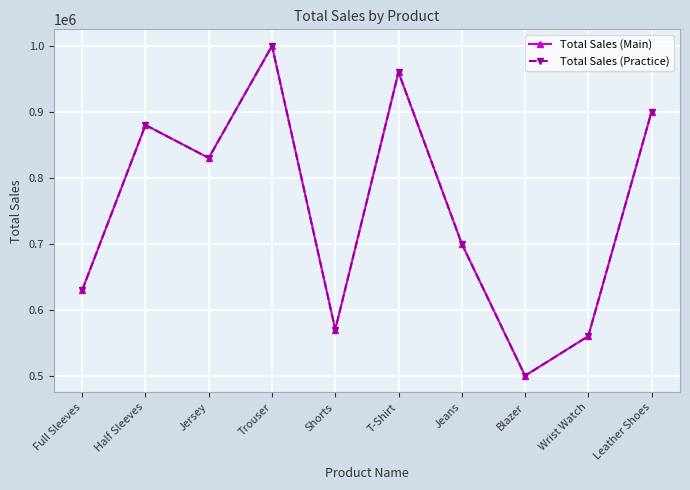

Is this an area chart (filled region under the line)?

No